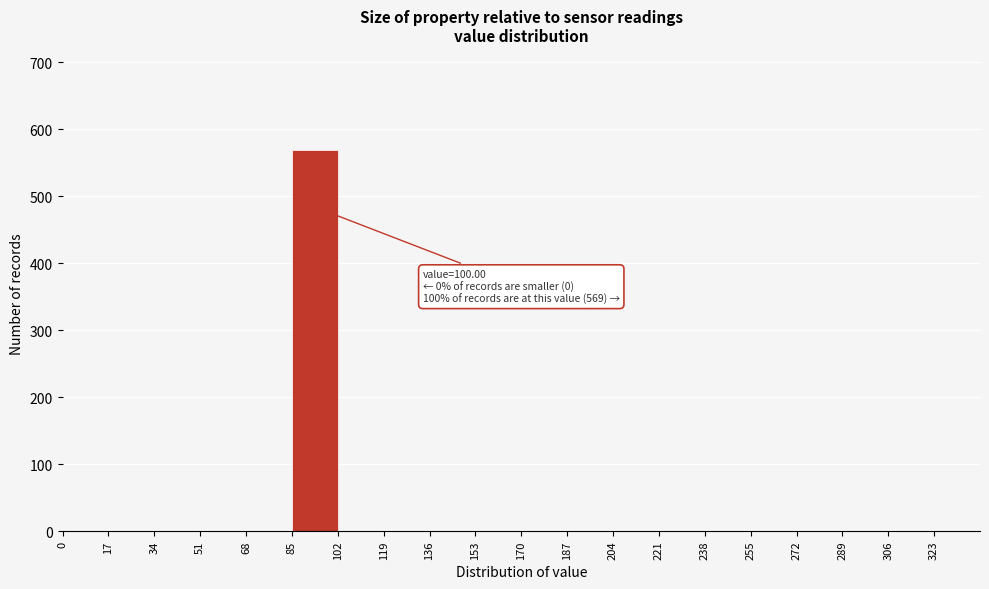

Which range on the x-axis has the tallest bar?

85 to 102